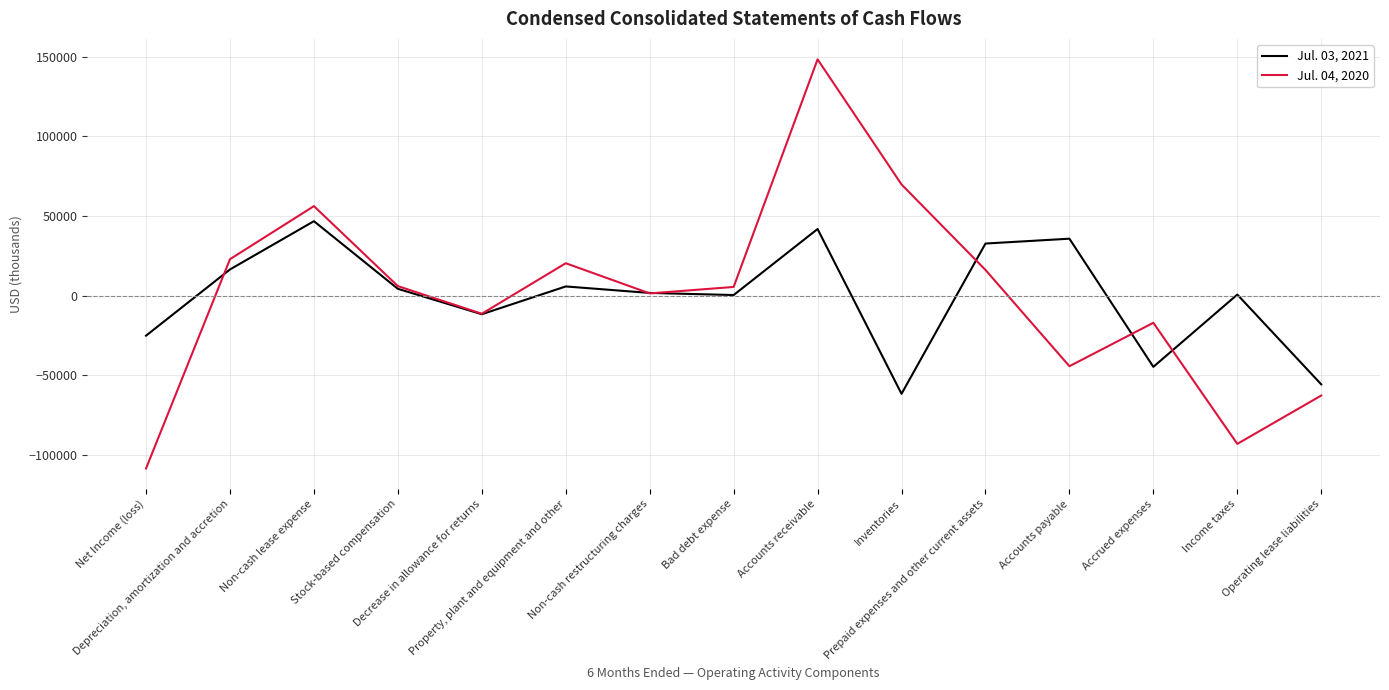

The Jul. 04, 2020 series shows -62654 at Operating lease liabilities. True or false?

True